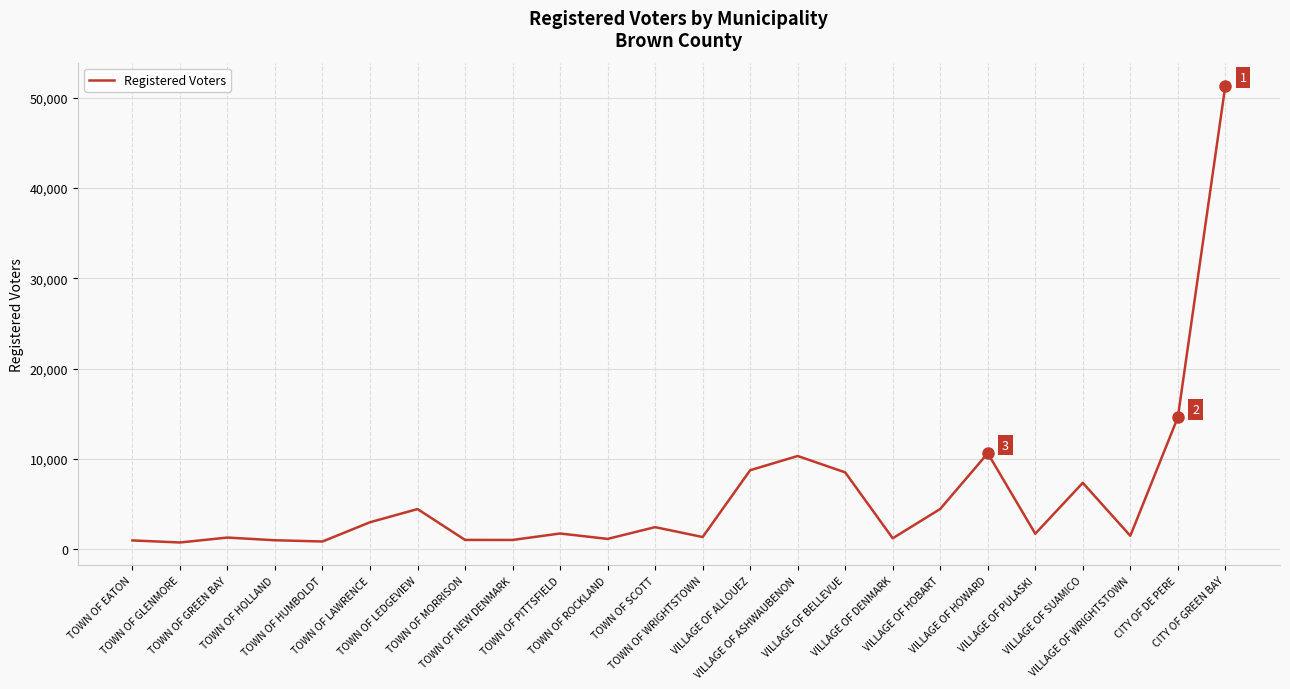

What is the maximum value shown in the chart?

51352